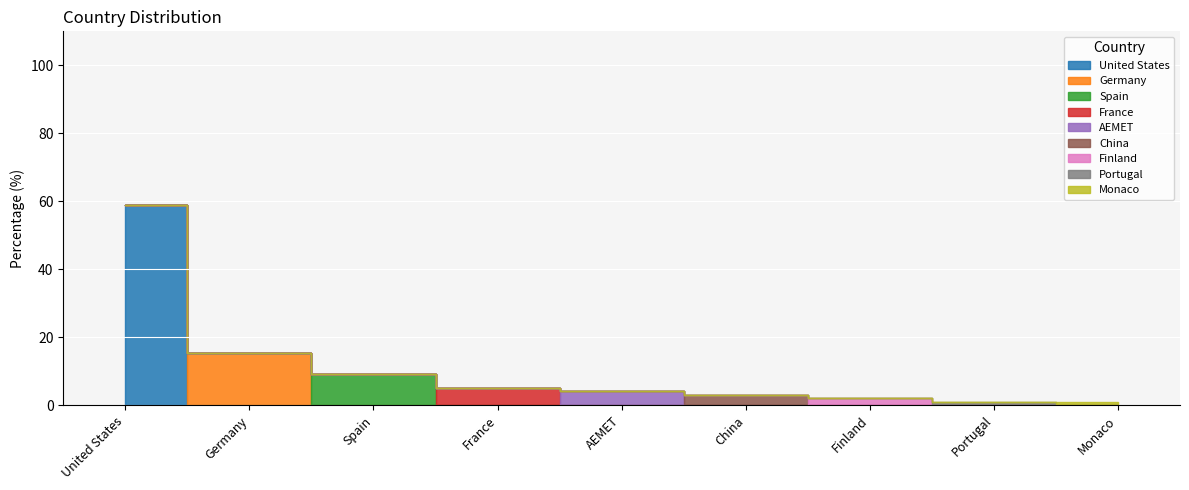

Rank the categories by value from lowest to highest.

Portugal, Monaco, Finland, China, AEMET, France, Spain, Germany, United States